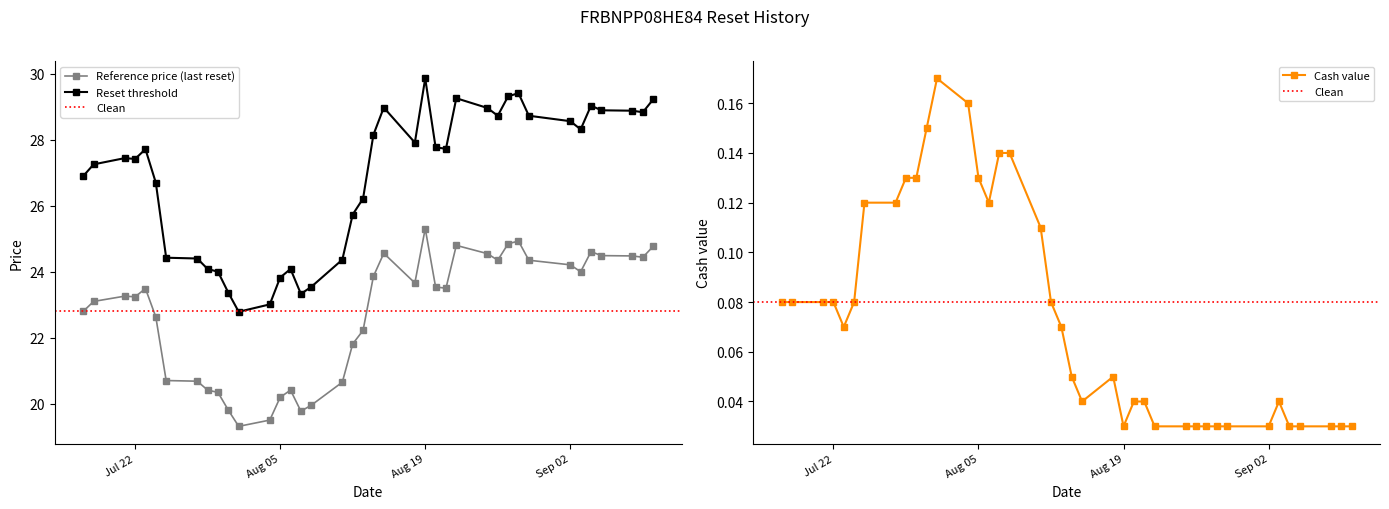

What is the average value of the Cash value series?

0.1